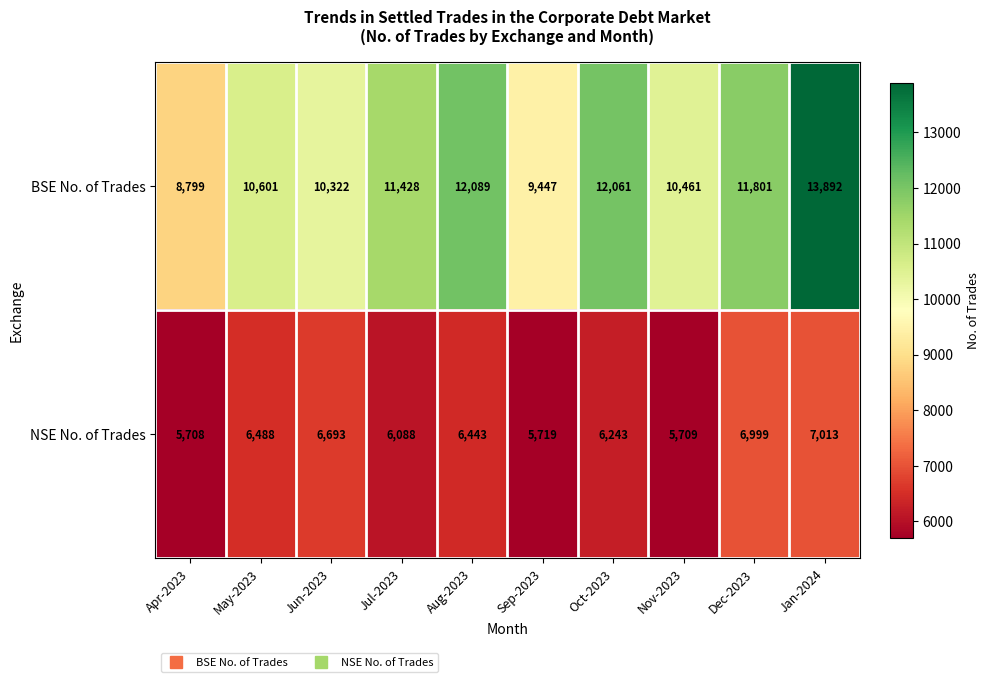

Reading left to right, extract all data points from this chart.

BSE No. of Trades: Apr-2023=8799	May-2023=10601	Jun-2023=10322	Jul-2023=11428	Aug-2023=12089	Sep-2023=9447	Oct-2023=12061	Nov-2023=10461	Dec-2023=11801	Jan-2024=13892
NSE No. of Trades: Apr-2023=5708	May-2023=6488	Jun-2023=6693	Jul-2023=6088	Aug-2023=6443	Sep-2023=5719	Oct-2023=6243	Nov-2023=5709	Dec-2023=6999	Jan-2024=7013